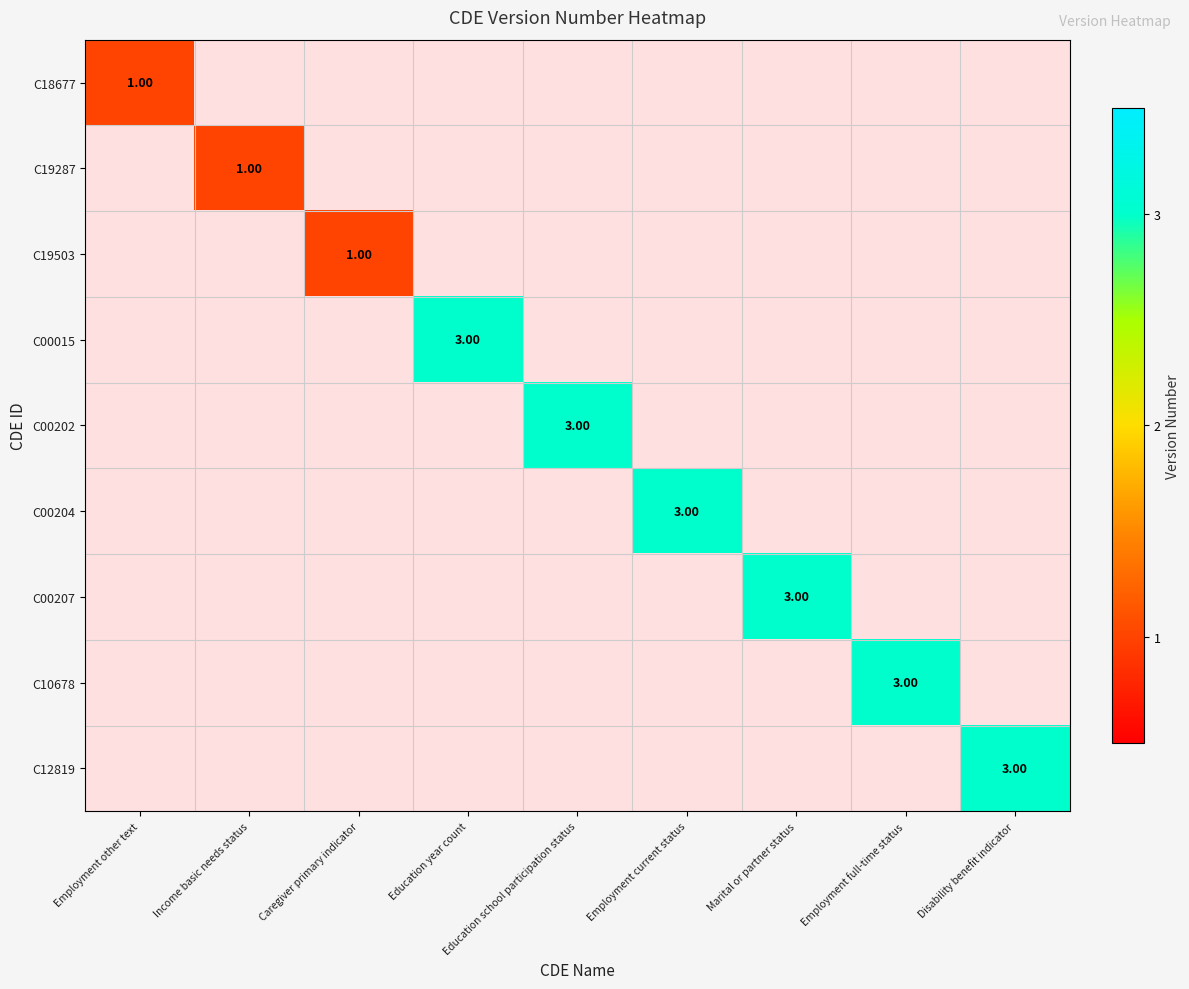

Which category has the lowest value across all series?

Employment other text